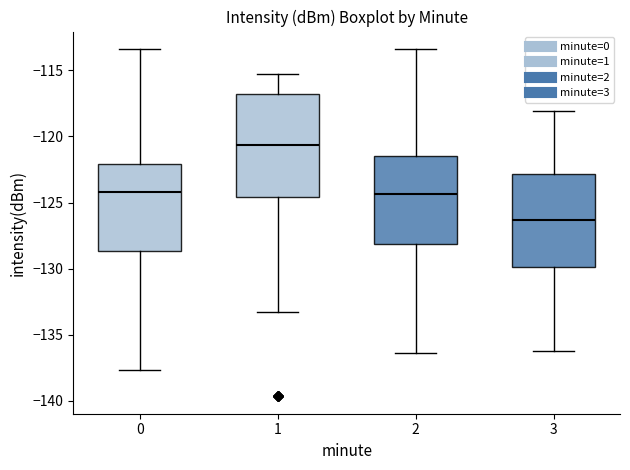

Which box is the tallest, from its lower edge to its upper edge?

1